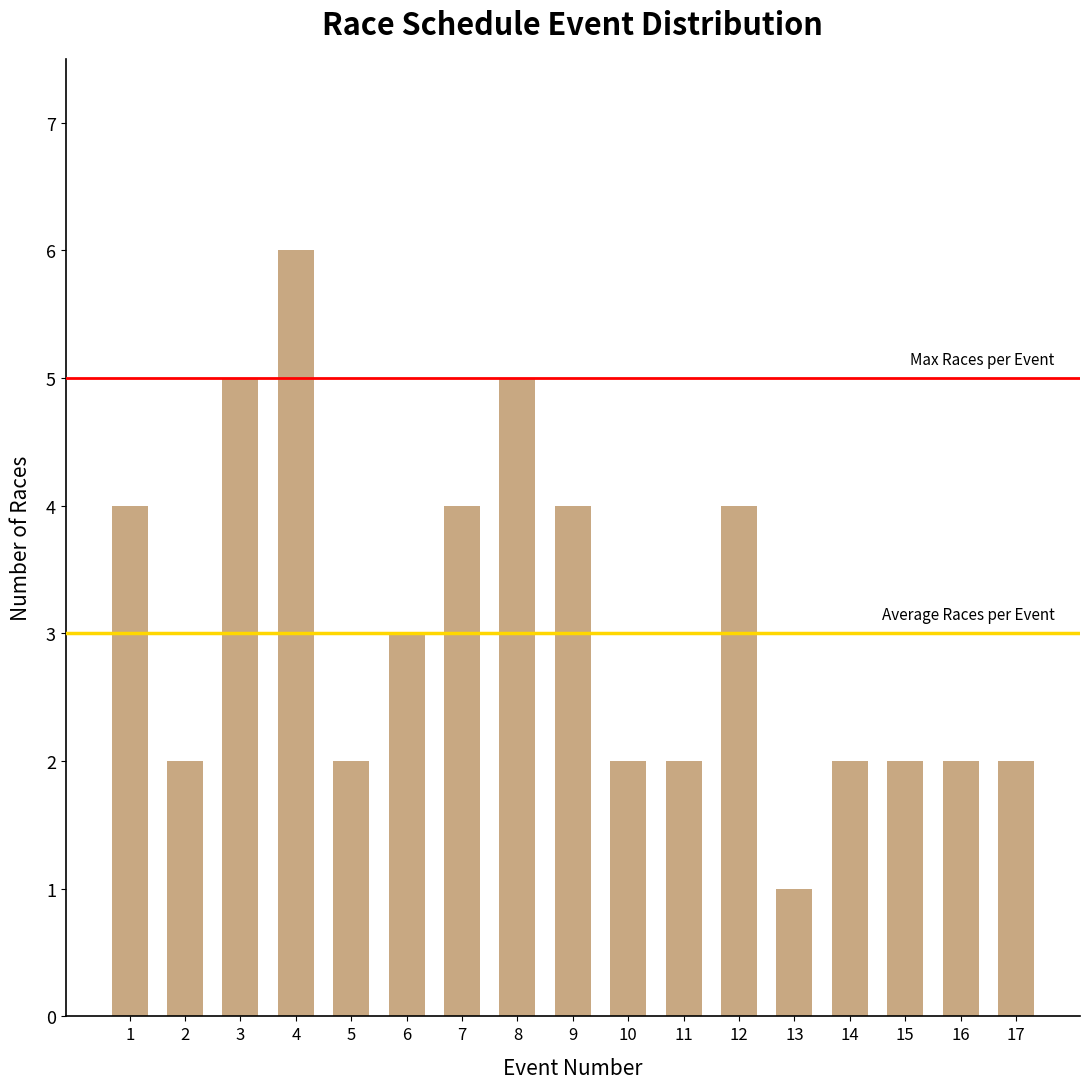

Where is the data nearest to the value 3?

6